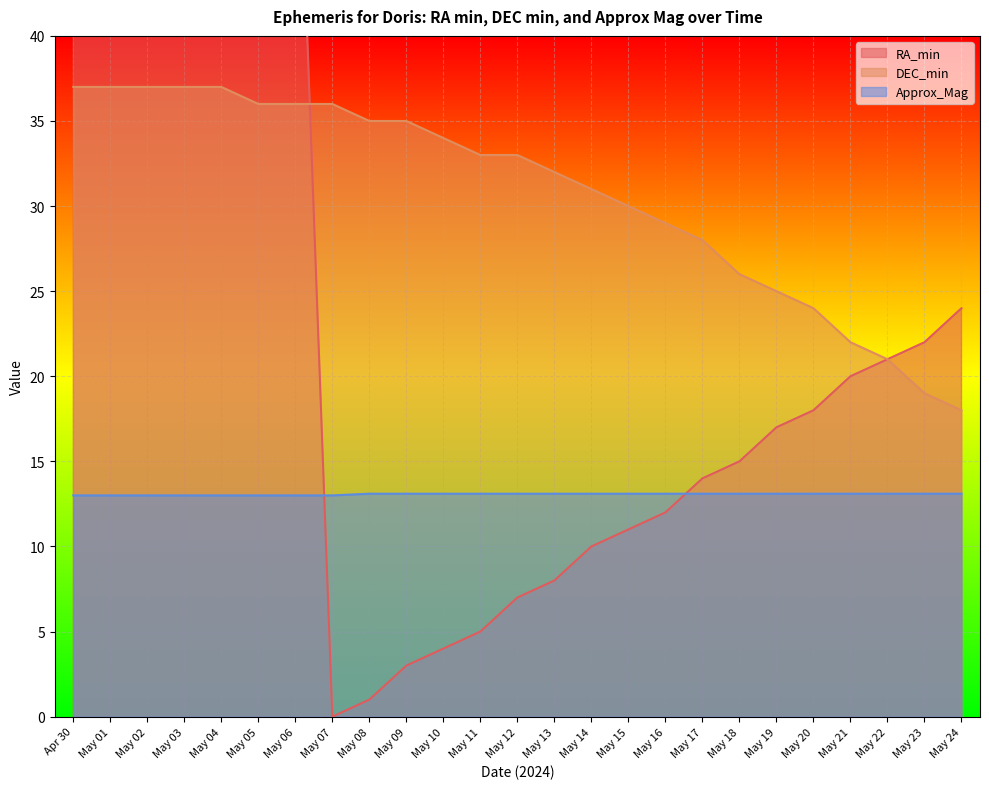

What is the difference between the second highest and second lowest values in the DEC_min series?

18.0